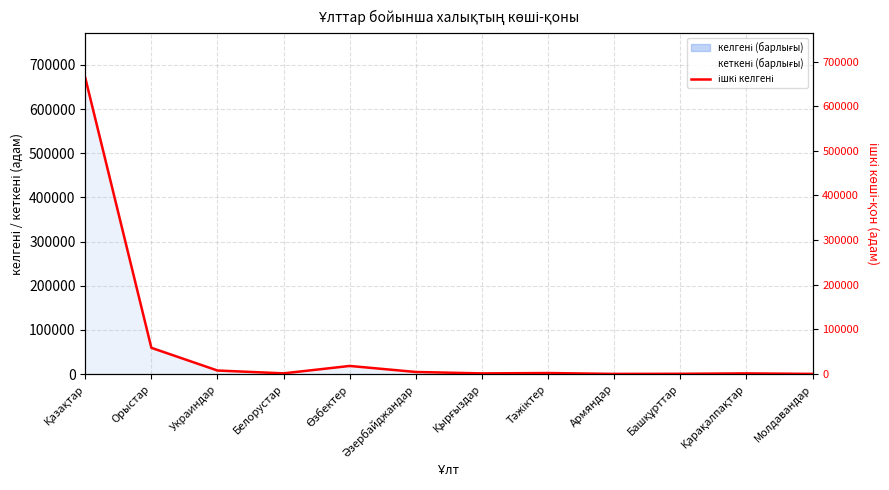

List the labels in order of value, largest first.

Қазақтар, Орыстар, Өзбектер, Украиндар, Әзербайджандар, Тәжіктер, Белорустар, Қарақалпақтар, Қырғыздар, Башқұрттар, Молдавандар, Армяндар